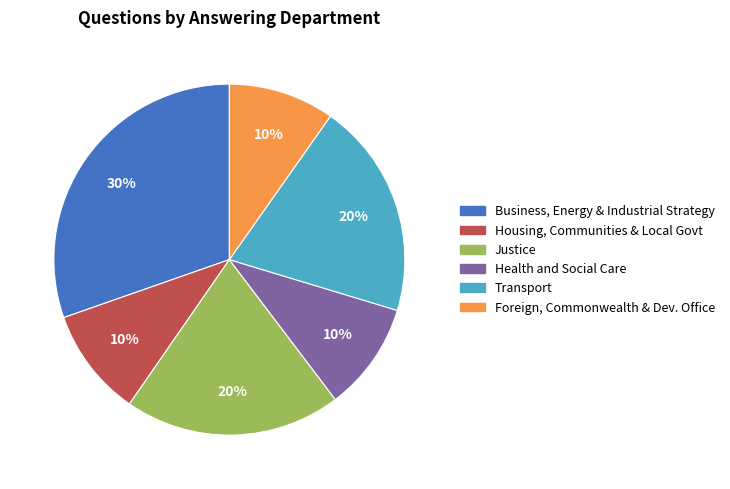

To the nearest percent, what is the average slice percentage?

17%